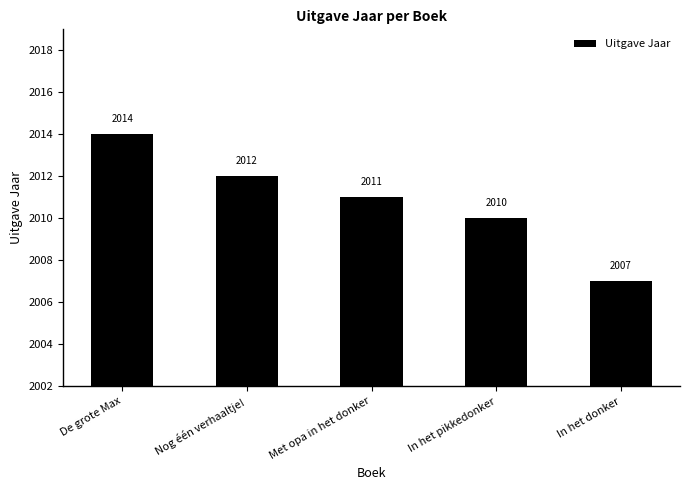

True or false: the data shows 524 at In het donker.

False